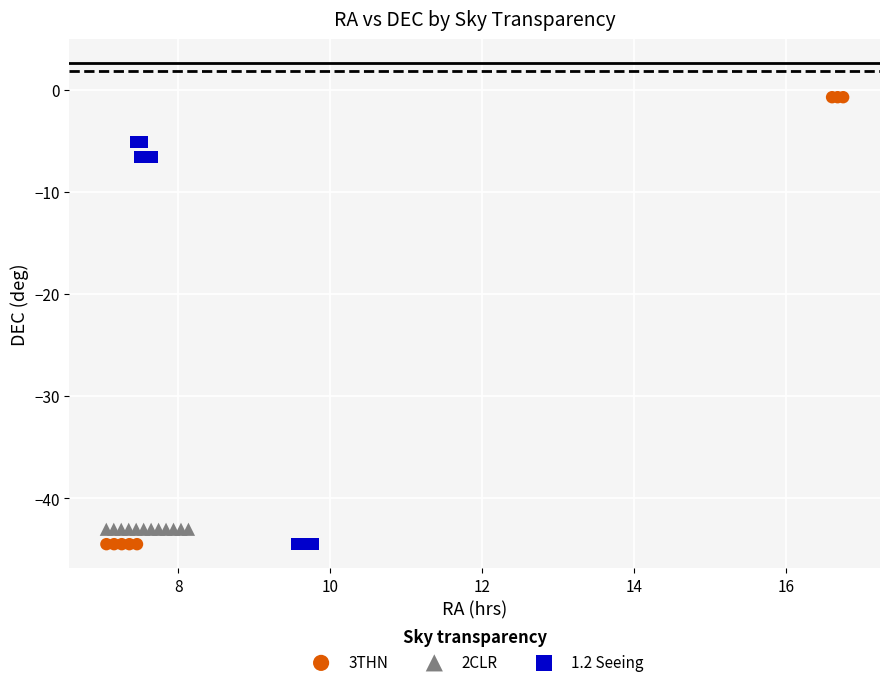

Which series reaches the maximum Y coordinate?

3THN